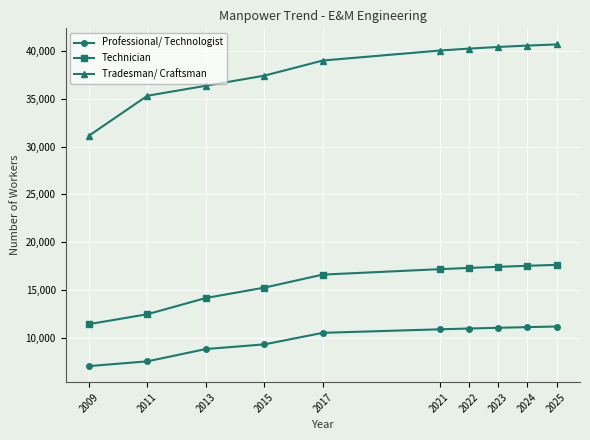

True or false: Professional/ Technologist and Technician intersect in this chart.

False